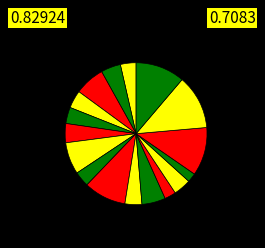

Count the number of slices in the pie.

17